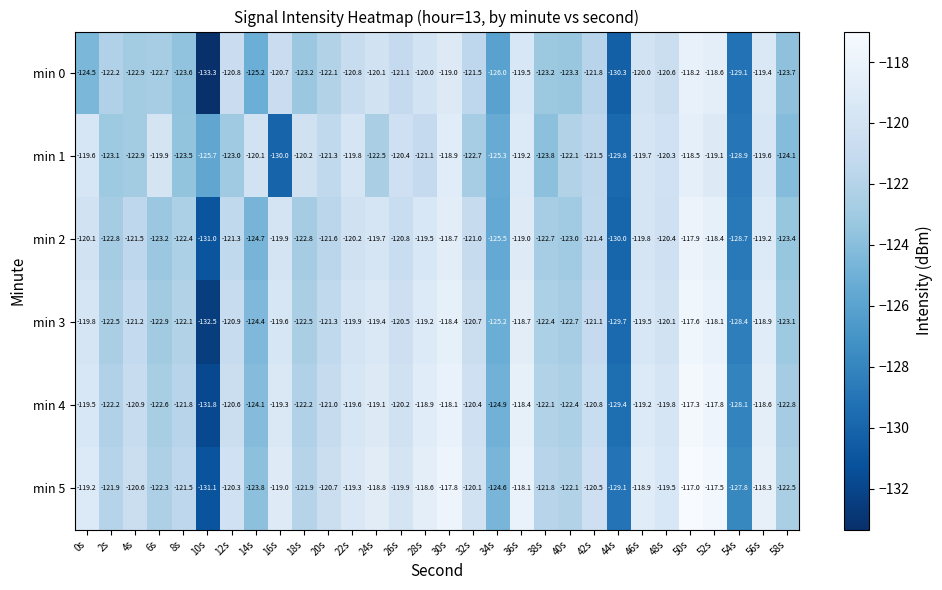

What is the sum of all min 5 values?

-3634.5